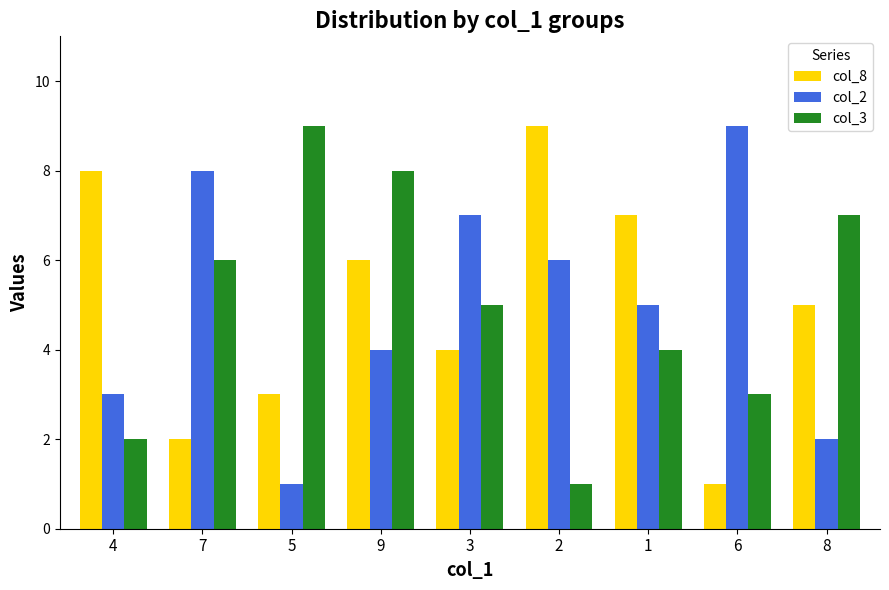

Does the chart contain any negative values?

No